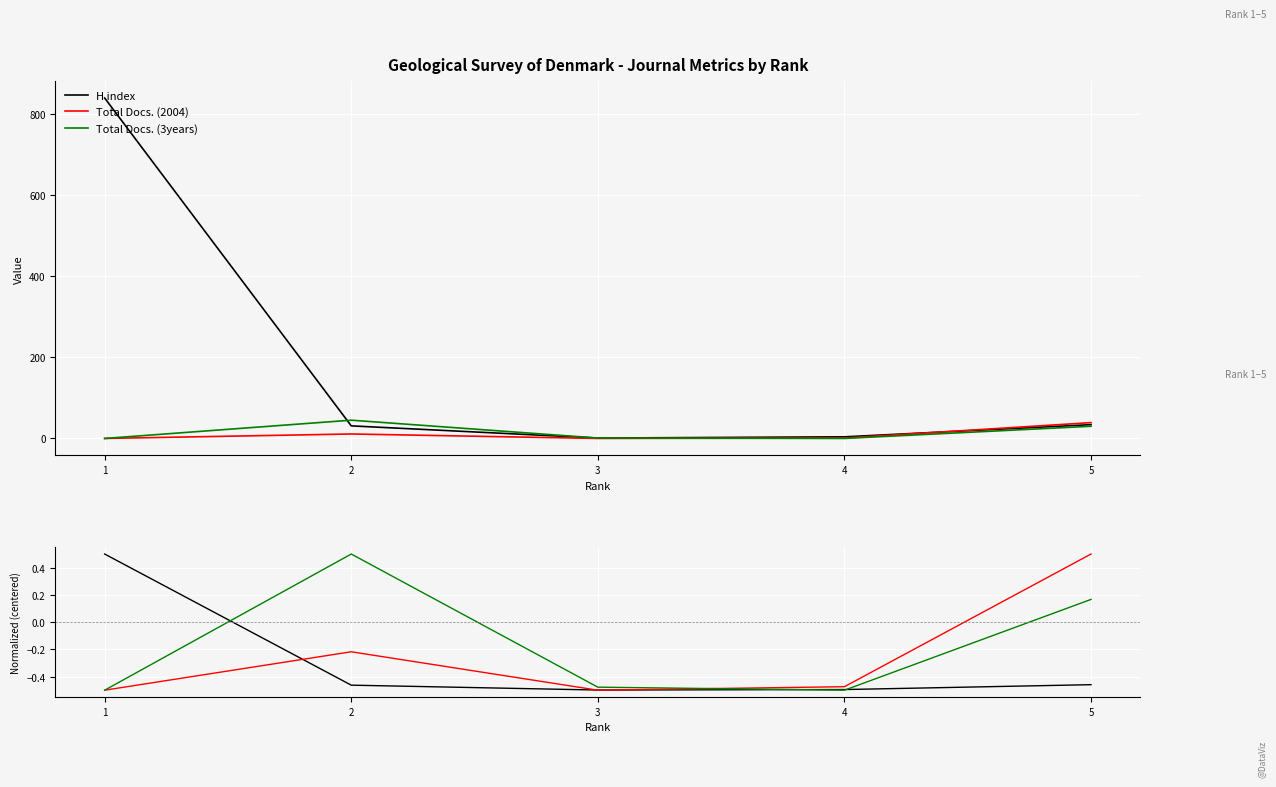

What are all the series names shown in the legend?

H index, Total Docs. (2004), Total Docs. (3years)